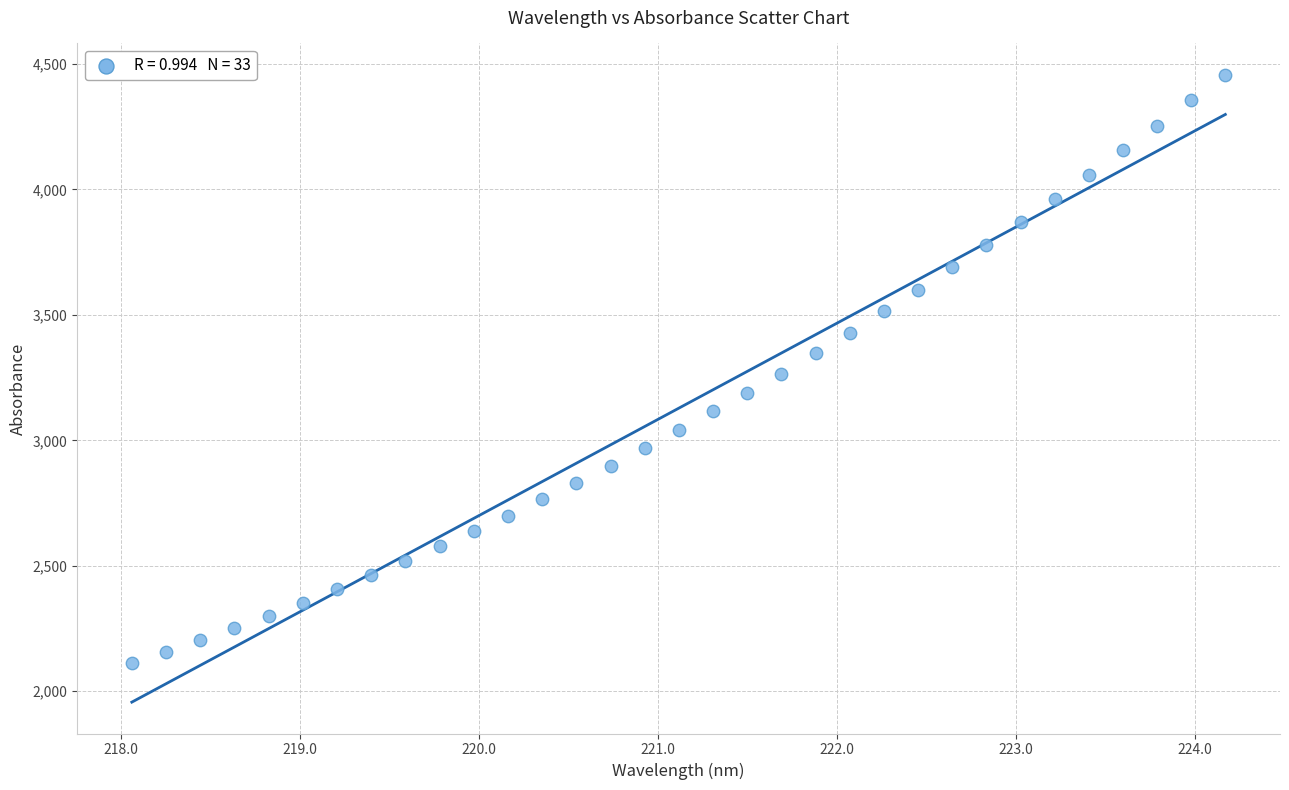

What is the range of Y values (max minus min)?

2345.9